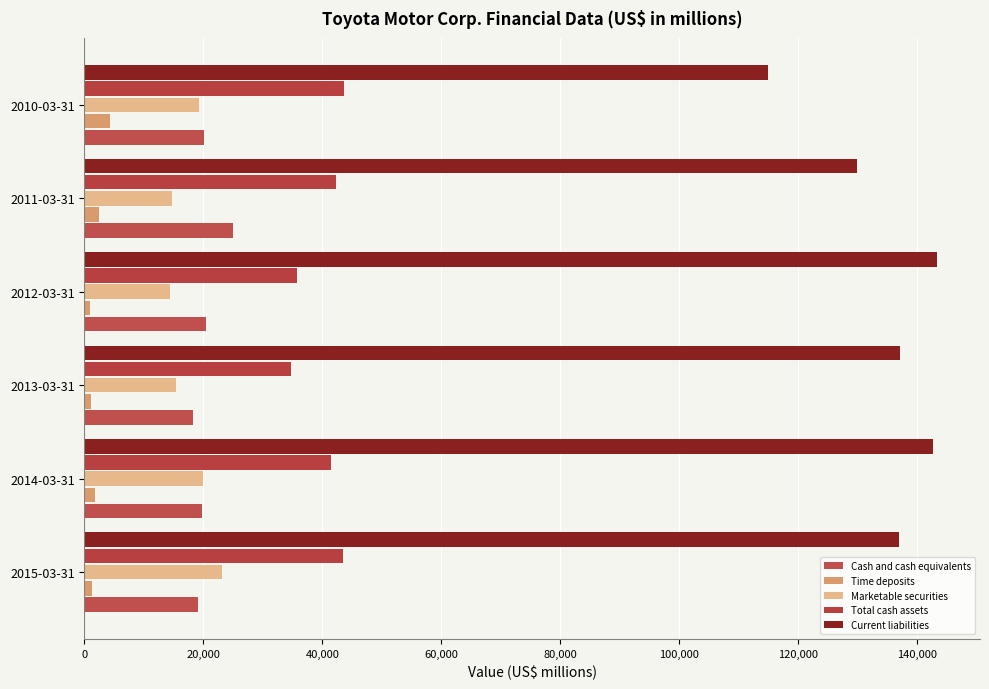

How many values in the Time deposits series are below 1750?

3